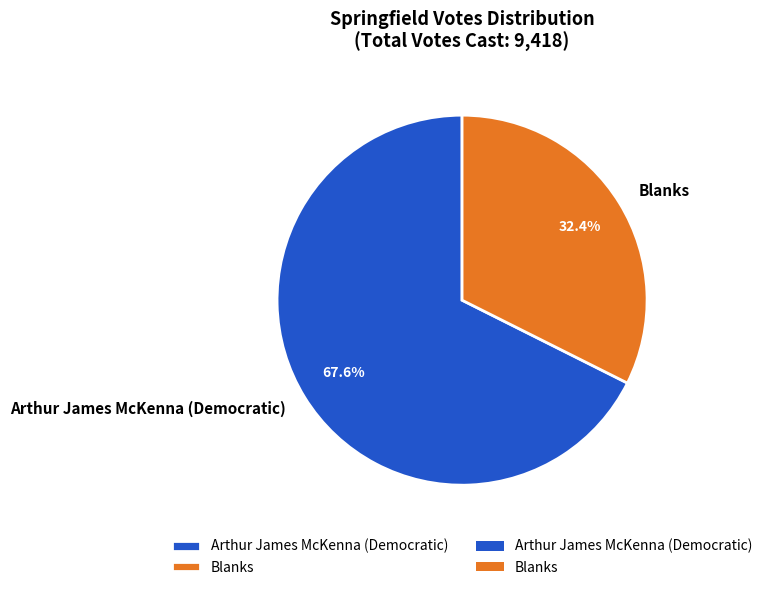

What percentage do Blanks and Arthur James McKenna (Democratic) together represent?

100.0%